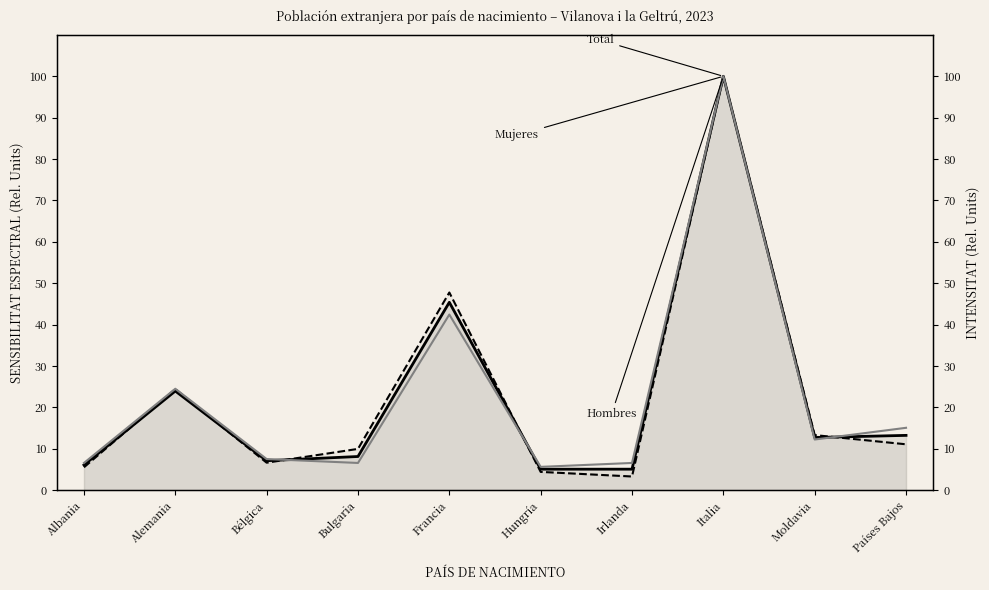

Where is Mujeres nearest to the value 51?

Francia